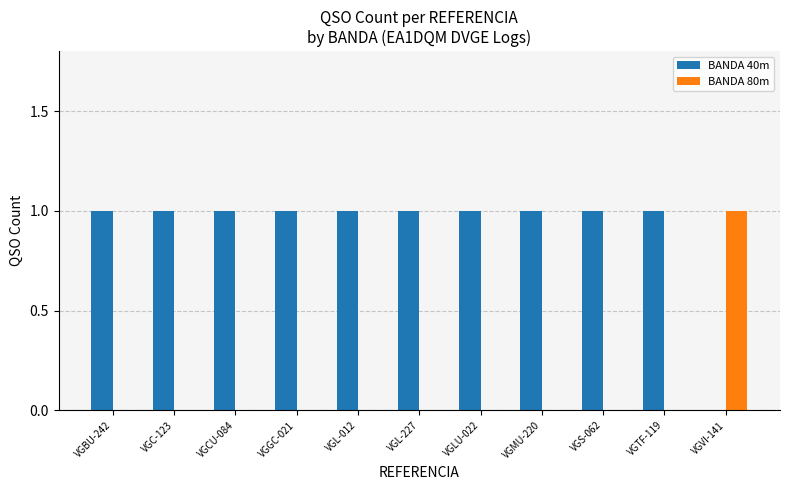

Which category has the highest value in the BANDA 80m series?

VGVI-141